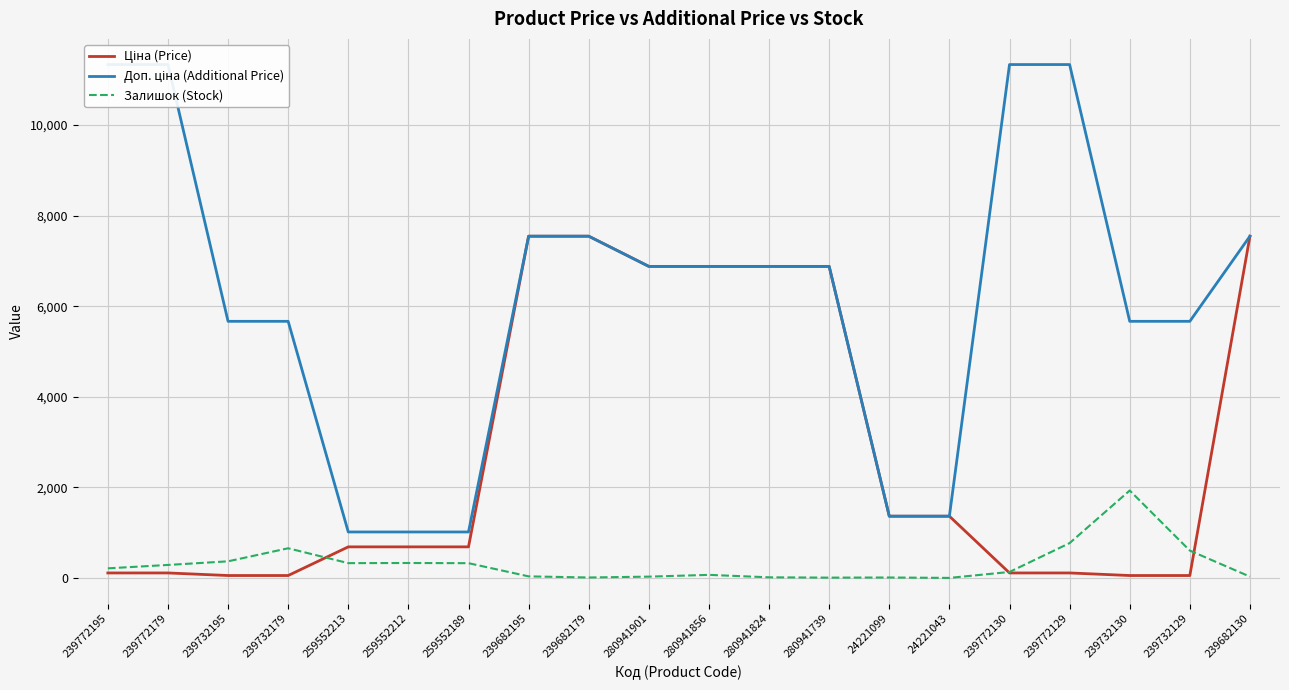

What is the label of the 12th point from the right?

239682179